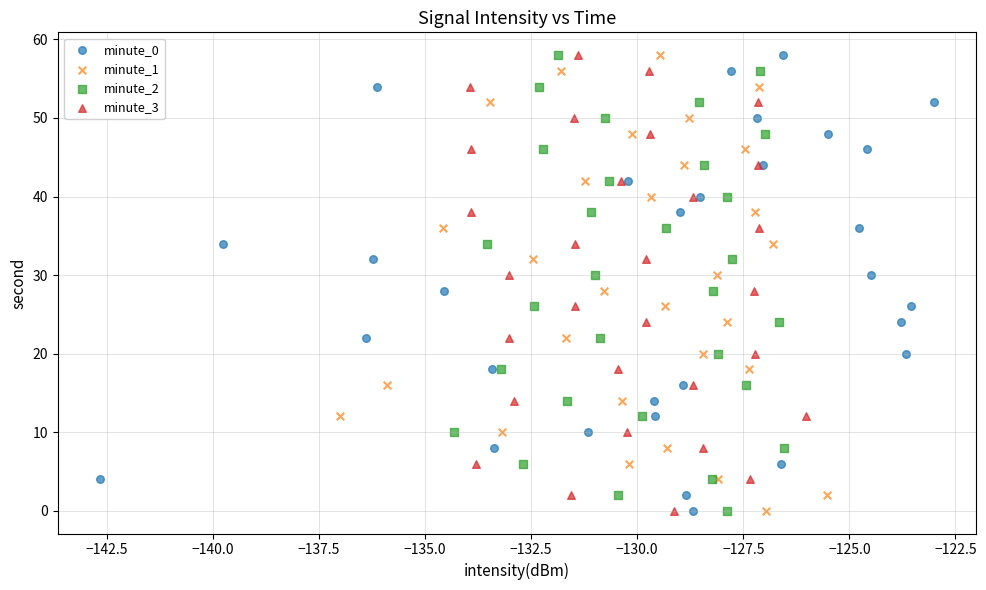

What are all the series names shown in the legend?

minute_0, minute_1, minute_2, minute_3